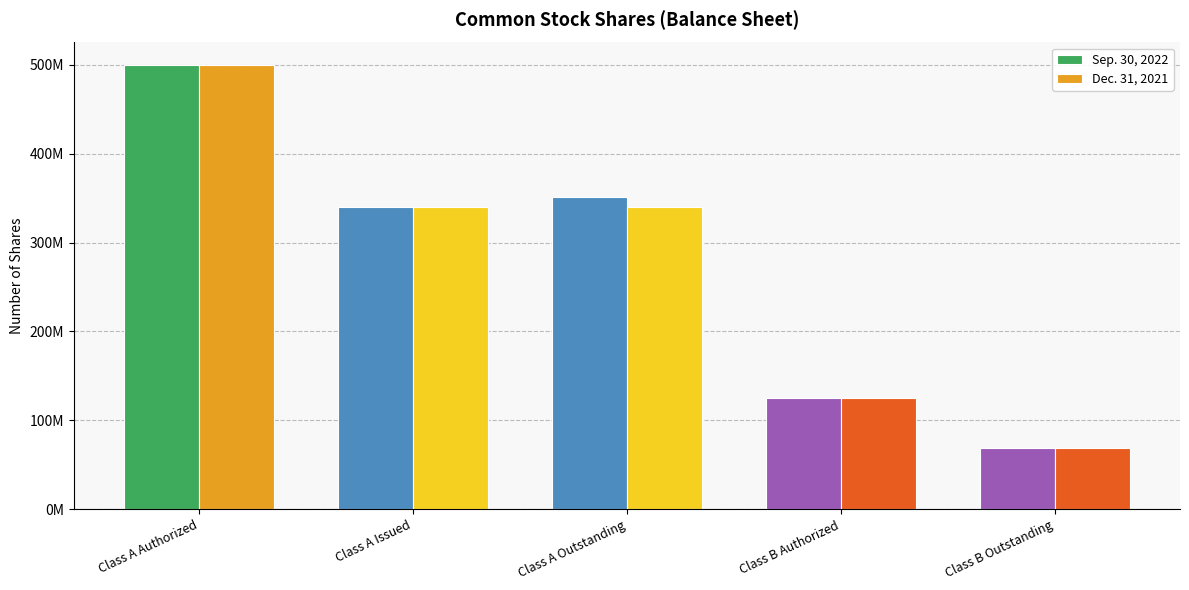

What is the difference between the maximum and minimum values in the Dec. 31, 2021 series?

431000000